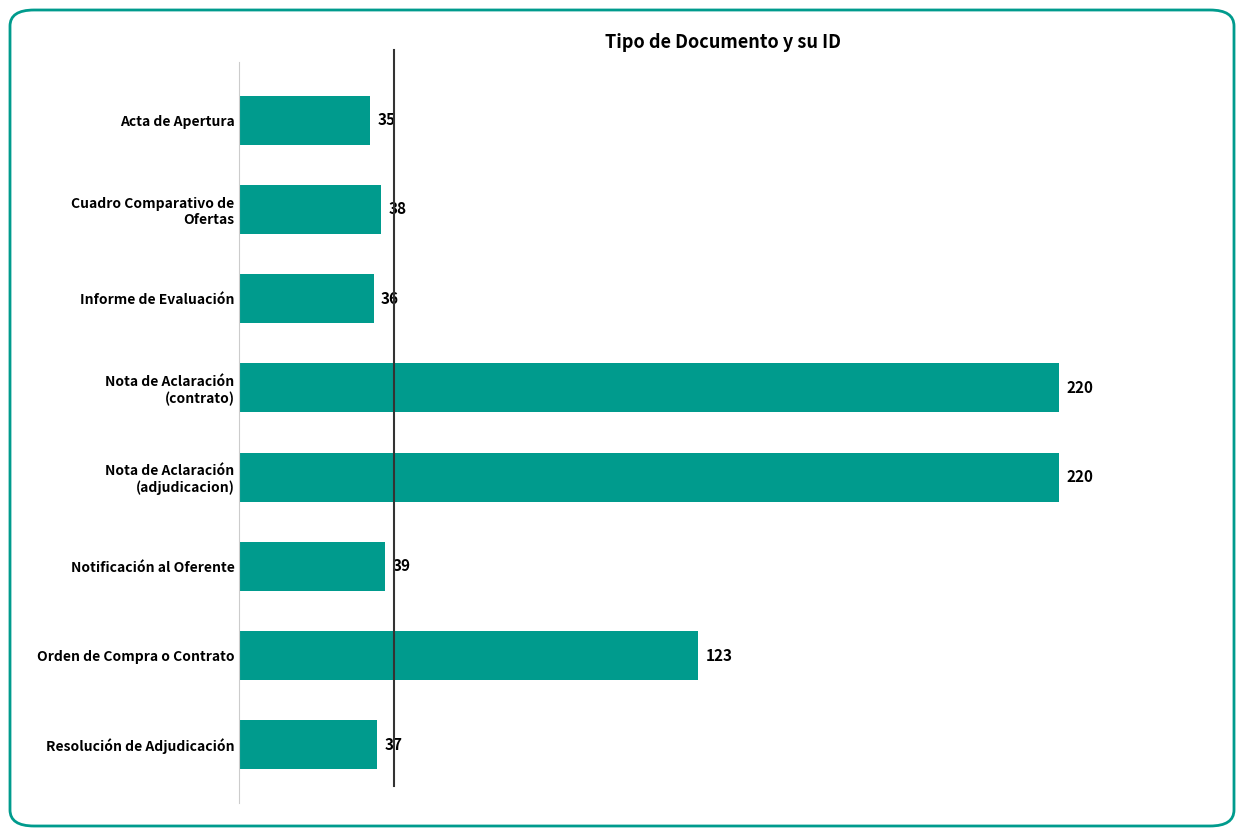

True or false: the data shows 36 at Informe de Evaluación.

True